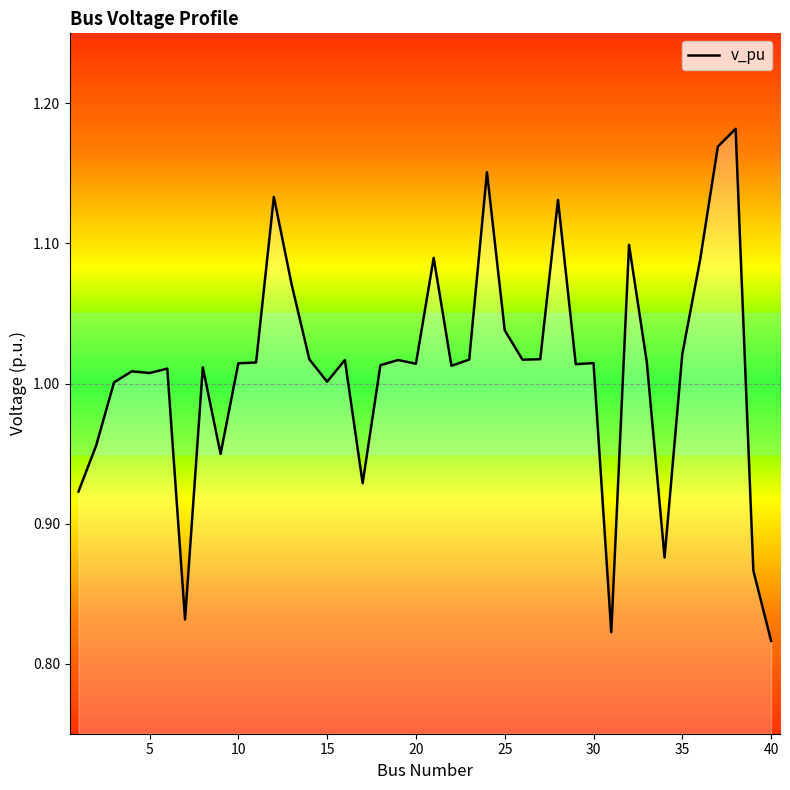

At which label is the value closest to 0?

40